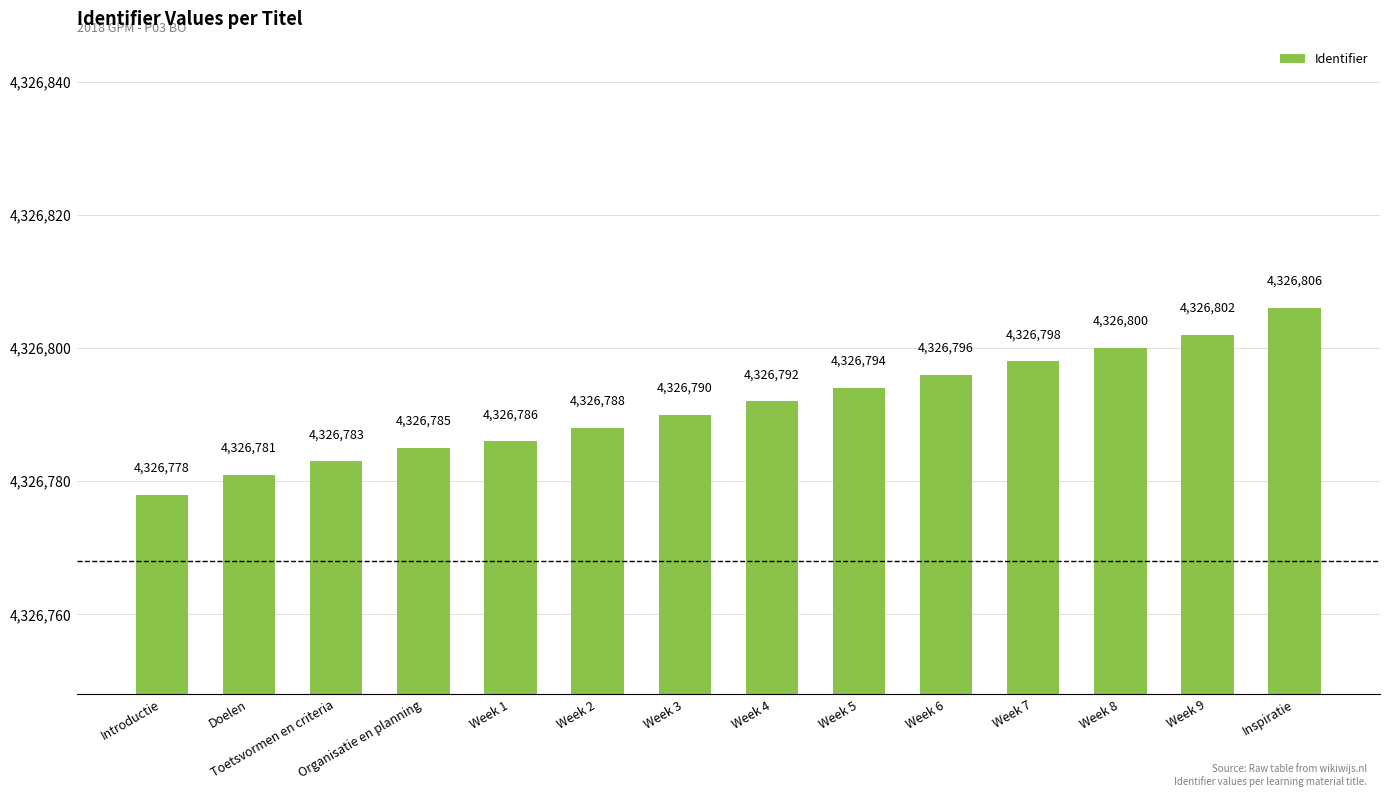

Which has a higher value, Doelen or Week 4?

Week 4